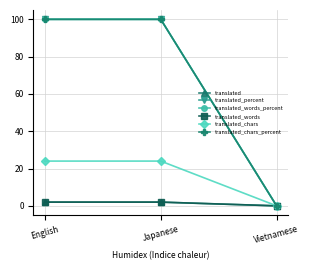

What is the value of the translated_percent point at the 2nd from the left?

100